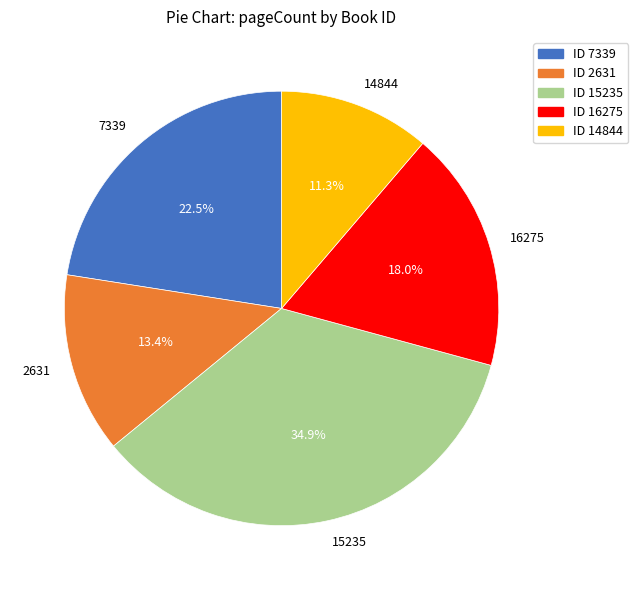

Does 16275 represent more than half of the total?

No